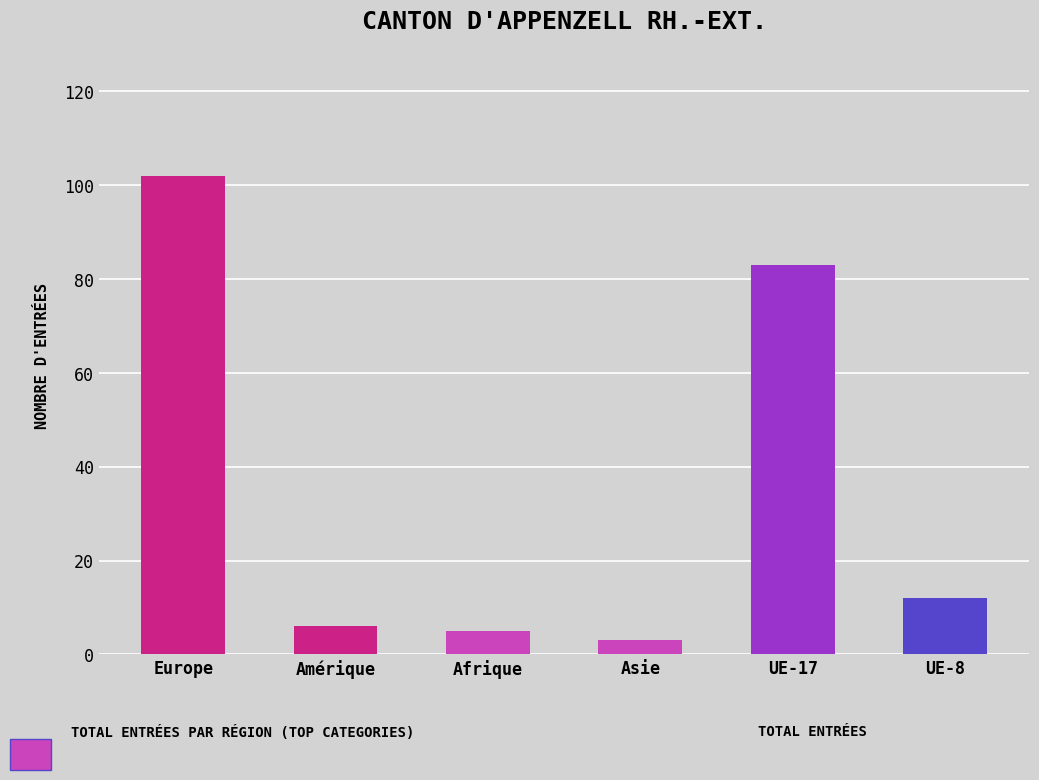

What is the maximum value shown in the chart?

102